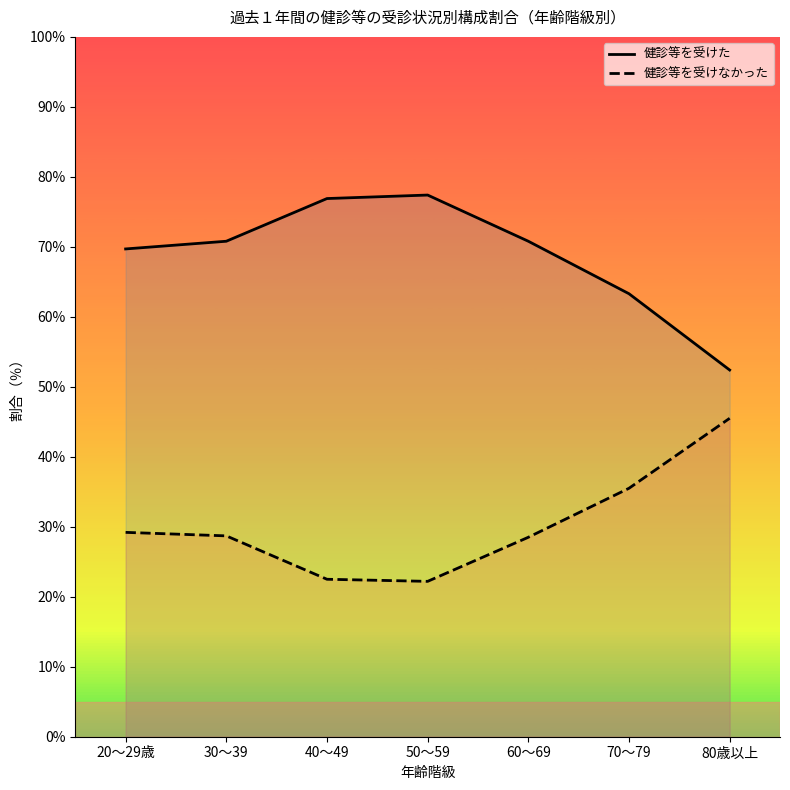

True or false: 健診等を受けなかった and 健診等を受けた intersect in this chart.

False